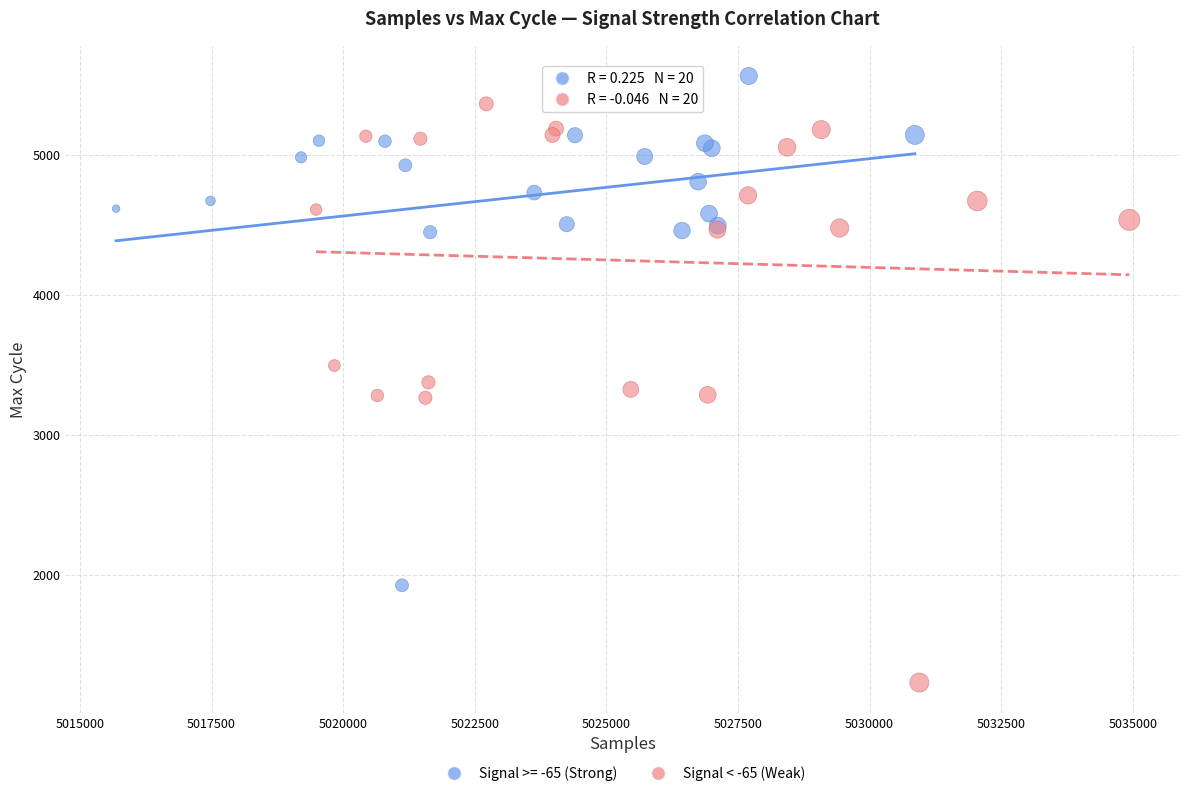

Which series reaches the minimum Y coordinate?

Signal < -65 (Weak)